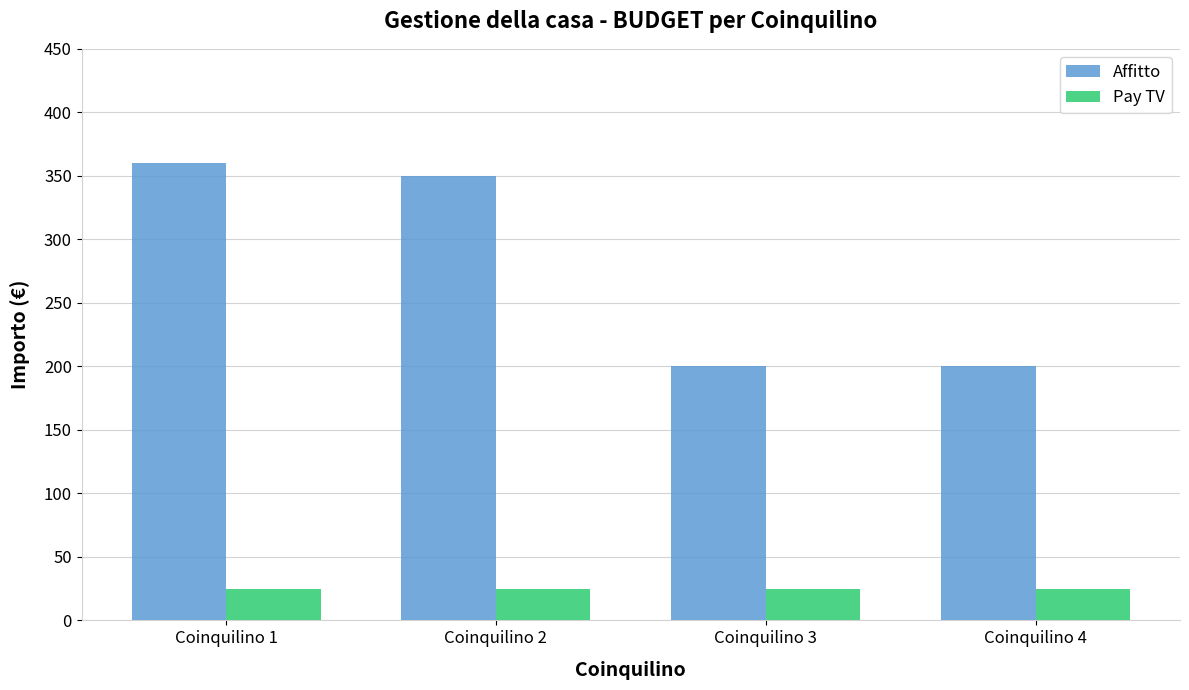

Reading left to right, extract all data points from this chart.

Affitto: 360	350	200	200
Pay TV: 25	25	25	25